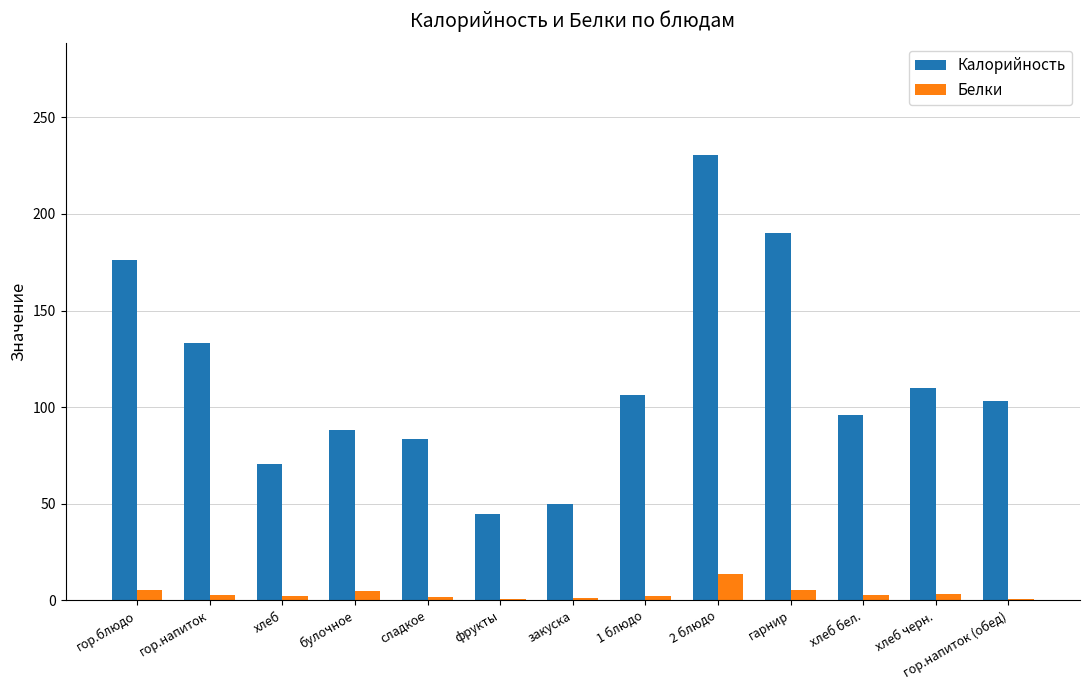

Which series changed the most between фрукты and хлеб черн.?

Калорийность